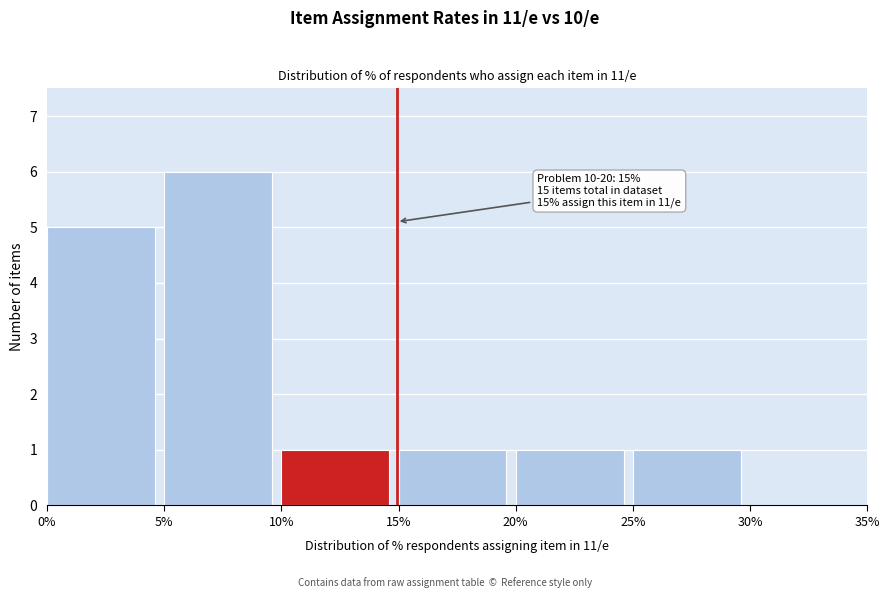

Reading left to right, what are all the values shown in this chart?

0%=5	5%=6	10%=1	15%=1	20%=1	25%=1	30%=0